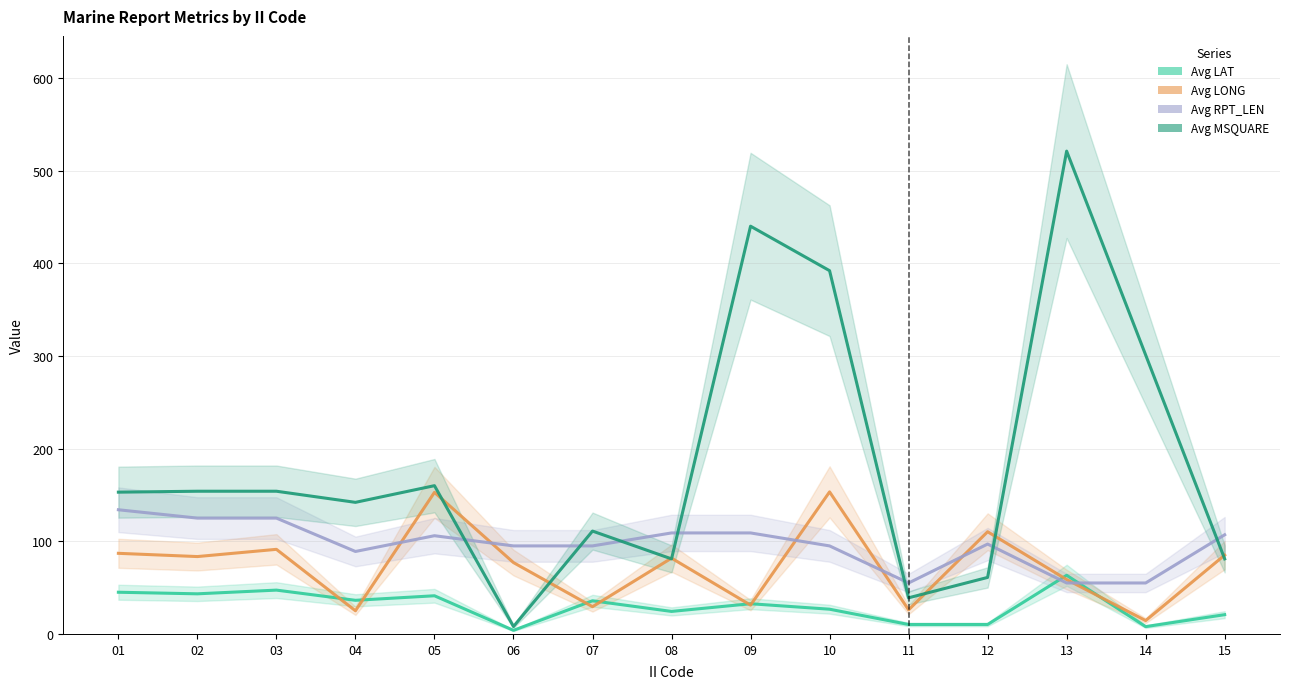

What is the difference between the Avg LAT values at 01 and 07?

9.2